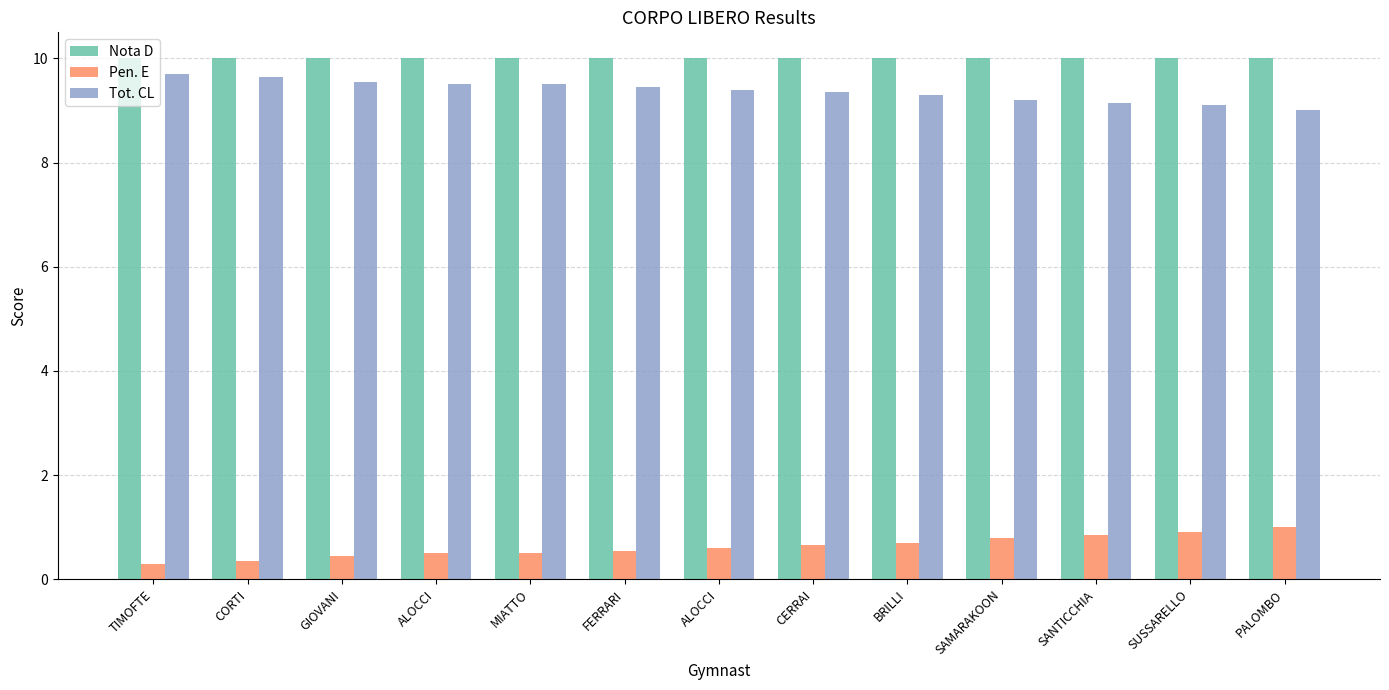

What are all the series names shown in the legend?

Nota D, Pen. E, Tot. CL